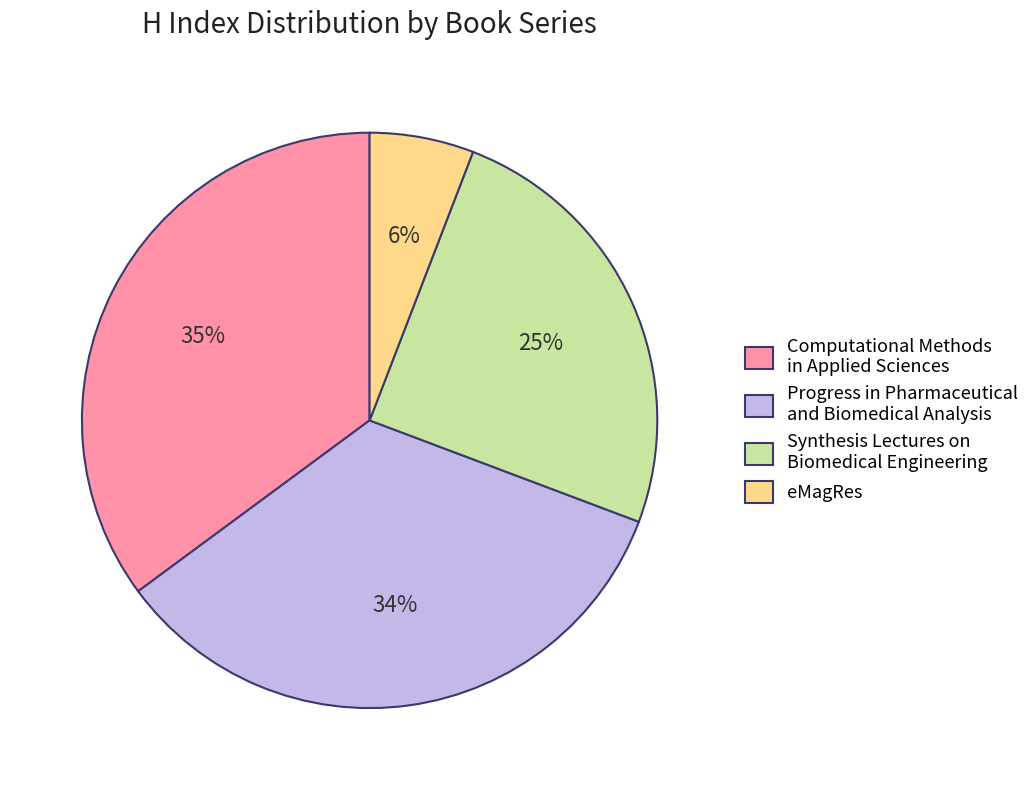

Do Synthesis Lectures on Biomedical Engineering and Progress in Pharmaceutical and Biomedical Analysis together represent more than half of the pie?

Yes